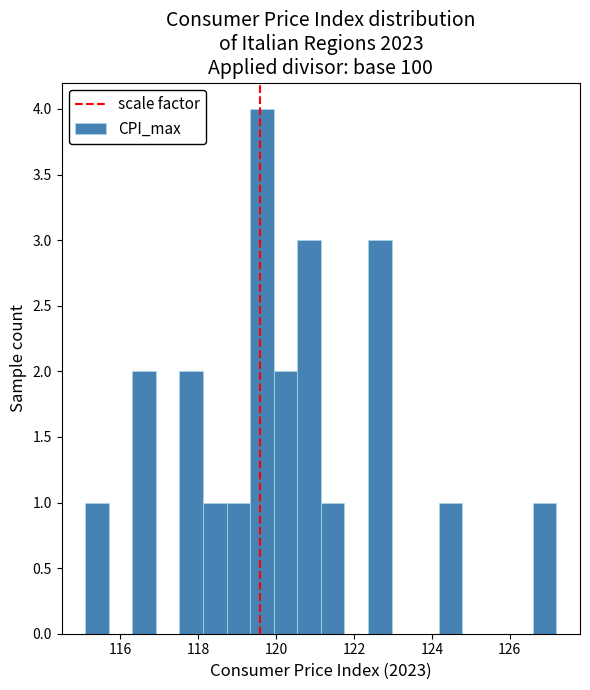

Around what value on the x-axis is the tallest bar? Give the approximate position of its centre, as read against the axis.

119.6